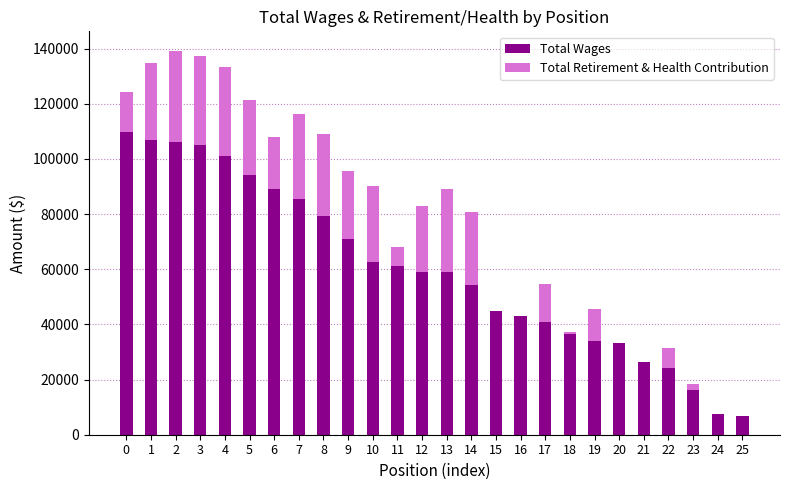

How many distinct data groups are displayed?

2